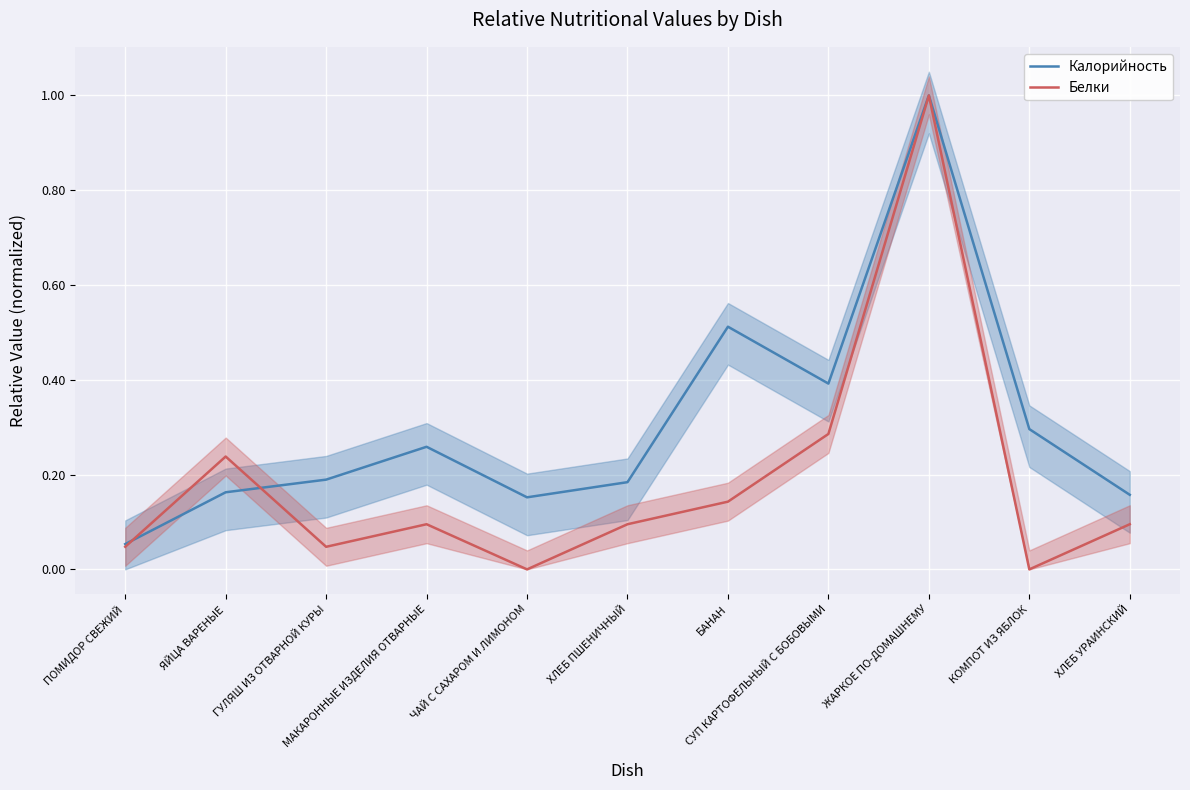

What is the value of the Калорийность point at the 4th from the left?

0.3